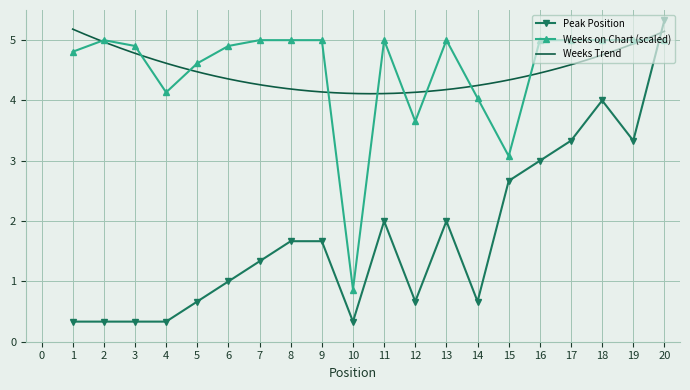

How many intersections are there between Weeks on Chart and Peak Position?

1